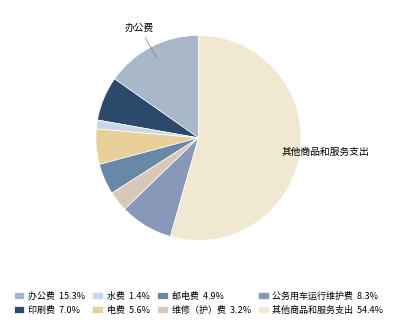

Does any single category account for the majority?

Yes